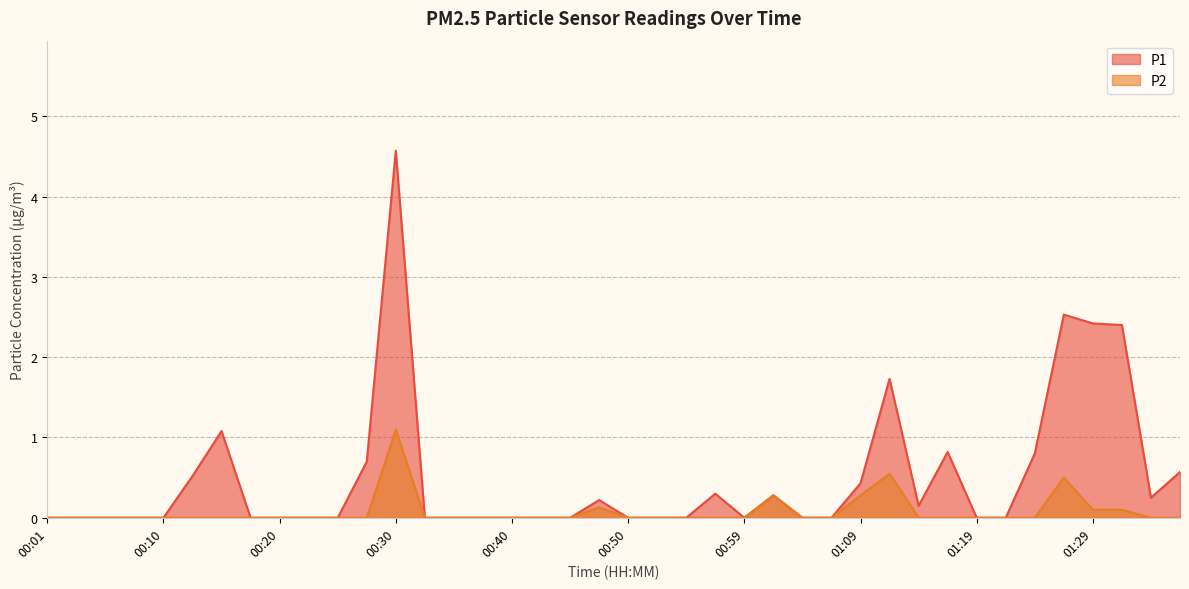

Is the value of P1 at 01:07 greater than the value of P2 at 00:03?

No